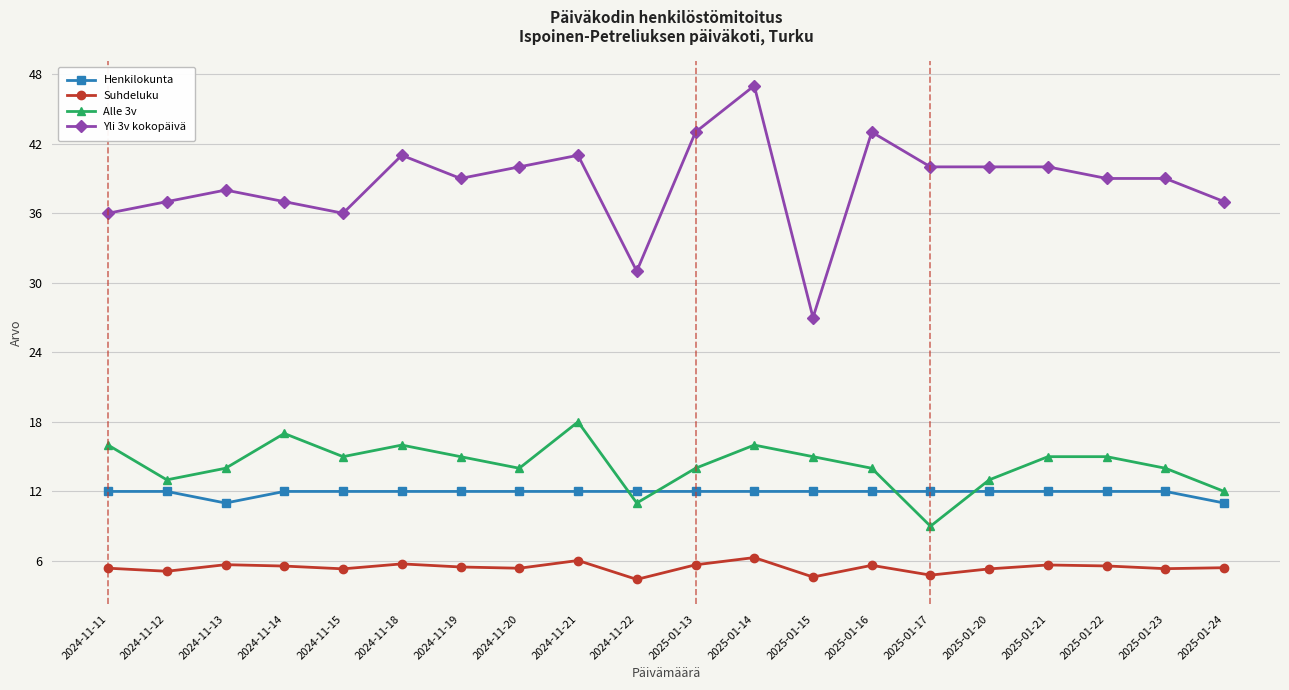

At which category does the chart reach its peak across all series?

2025-01-14